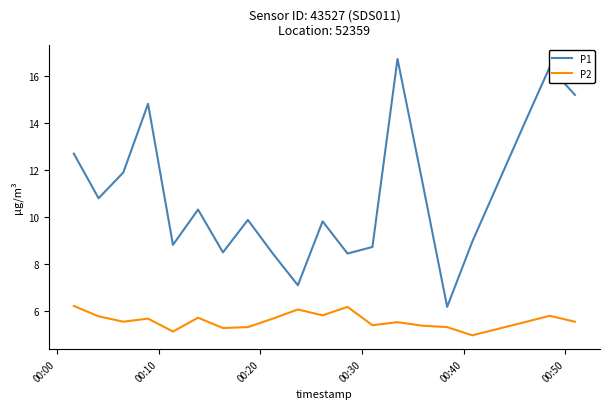

True or false: P1 and P2 intersect in this chart.

False